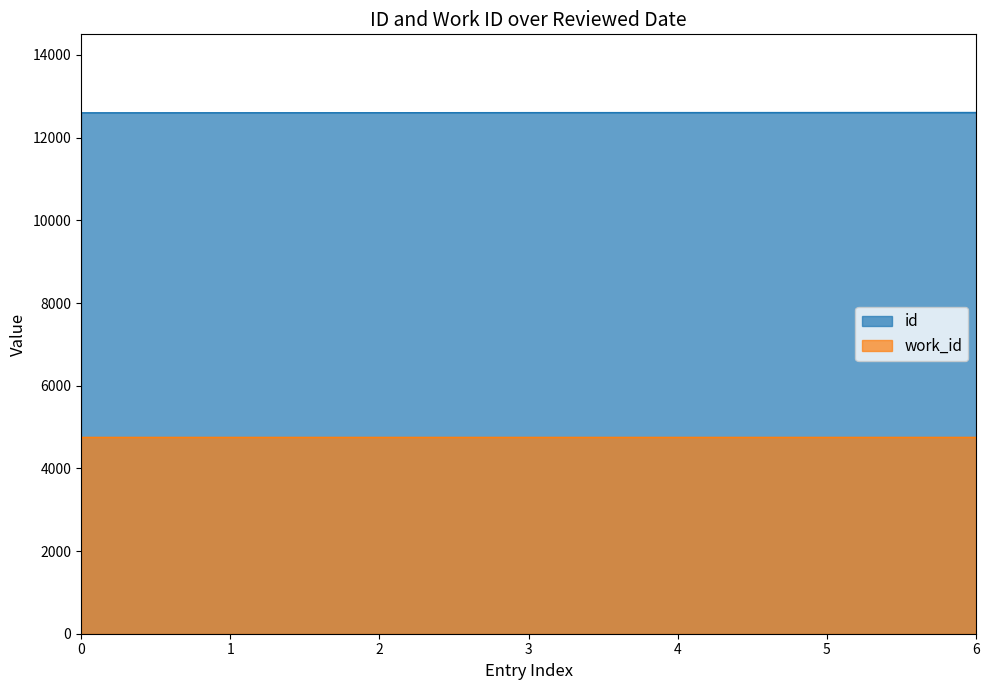

At 5, list the series in order from largest to smallest.

id, work_id